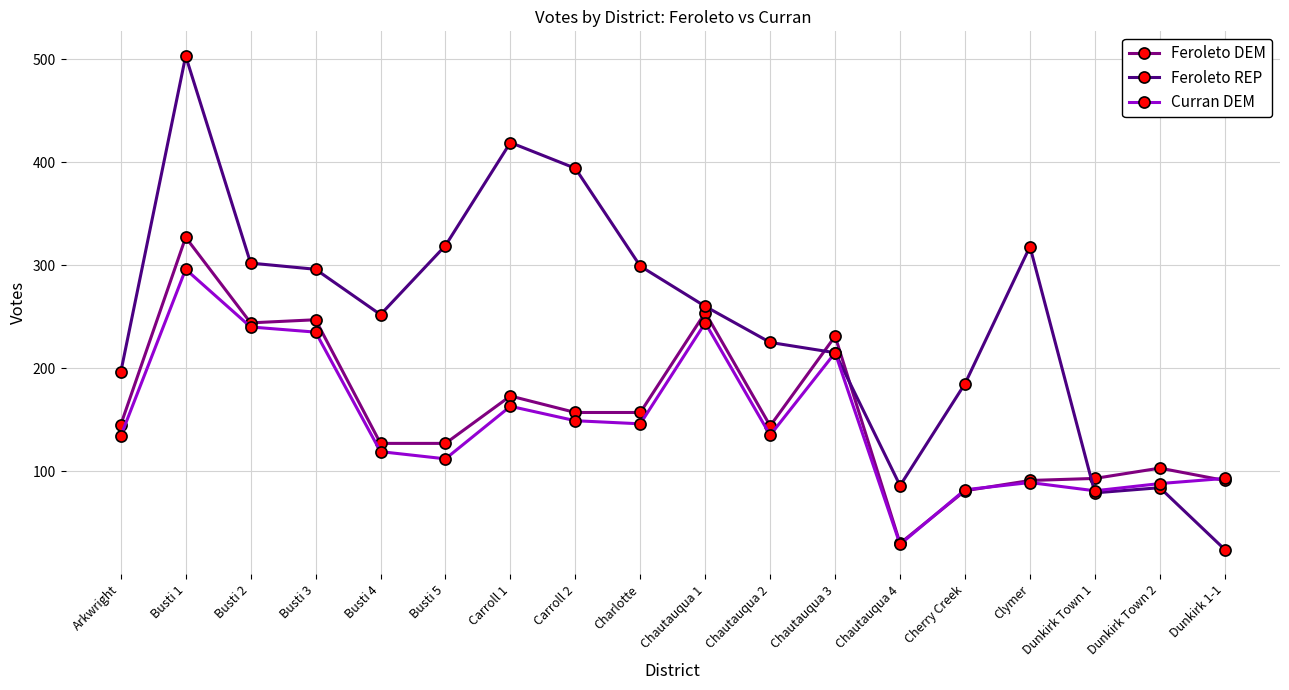

What is the label of the 15th point from the left?

Clymer